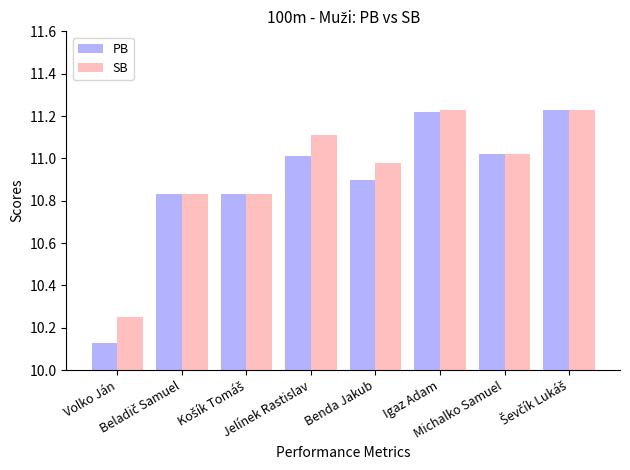

At how many categories does at least one series exceed 10?

8